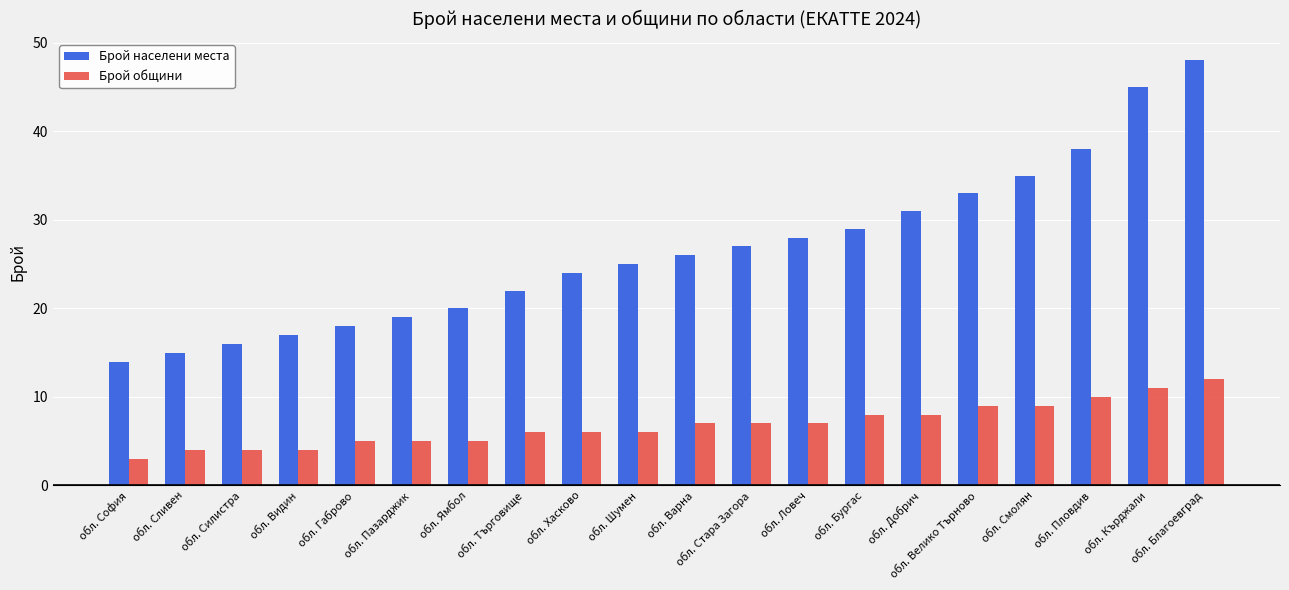

Reading right to left, extract all data points from this chart.

Брой населени места: 48	45	38	35	33	31	29	28	27	26	25	24	22	20	19	18	17	16	15	14
Брой общини: 12	11	10	9	9	8	8	7	7	7	6	6	6	5	5	5	4	4	4	3